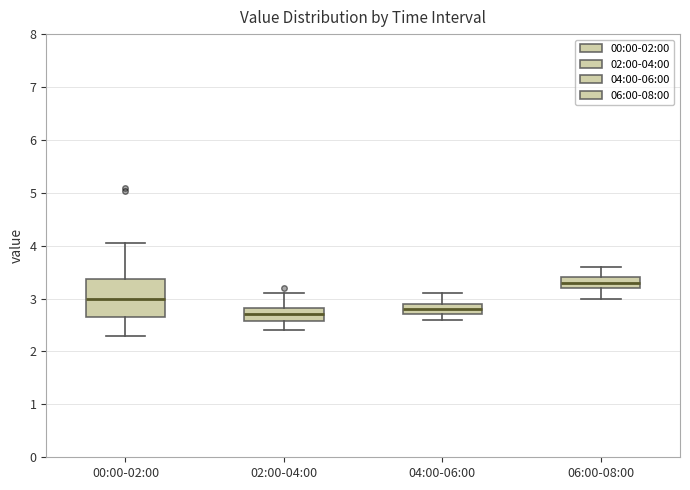

Reading left to right, read every box against the y-axis: the position of its median line, the range the box covers, and the ends of its whiskers. The values are not printed on the chart, so give them approximately, as read against the axis.

00:00-02:00: median 3.0, box 2.7 to 3.4, whiskers 2.3 to 4.1
02:00-04:00: median 2.7, box 2.6 to 2.8, whiskers 2.4 to 3.1
04:00-06:00: median 2.8, box 2.7 to 2.9, whiskers 2.6 to 3.1
06:00-08:00: median 3.3, box 3.2 to 3.4, whiskers 3.0 to 3.6